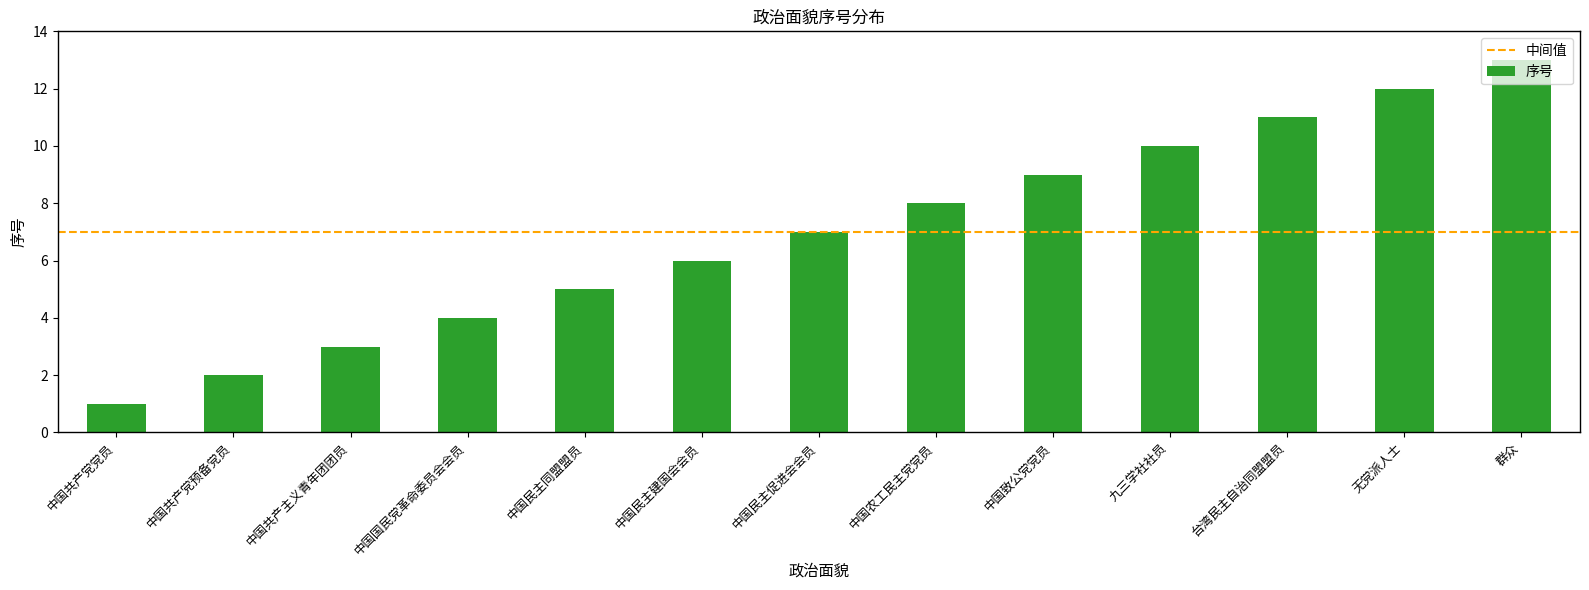

What is the change in value from 中国民主促进会会员 to 九三学社社员?

+3